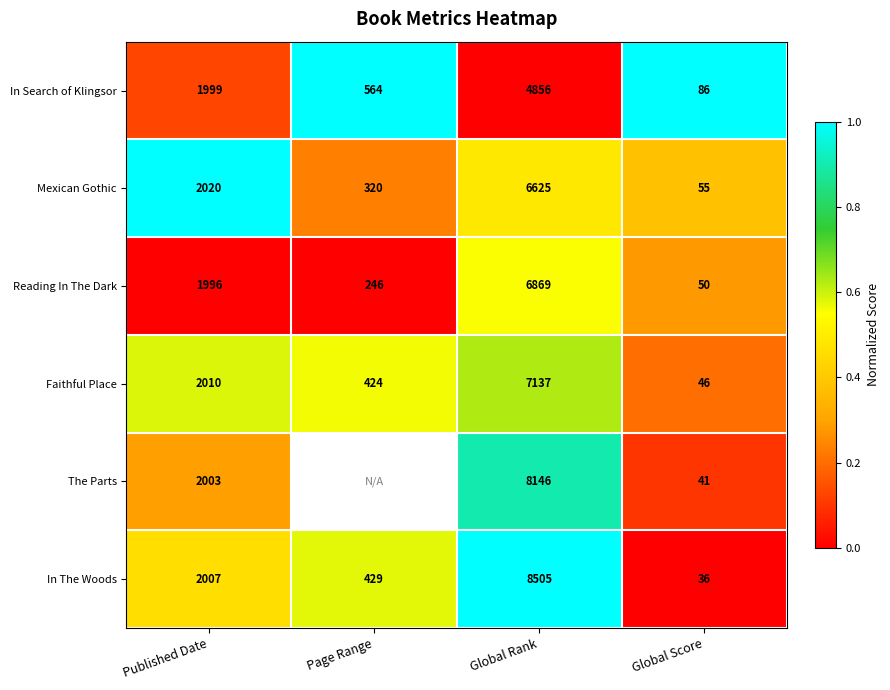

Rank the series at Global Rank from lowest to highest value.

In Search of Klingsor, Mexican Gothic, Reading In The Dark, Faithful Place, The Parts, In The Woods